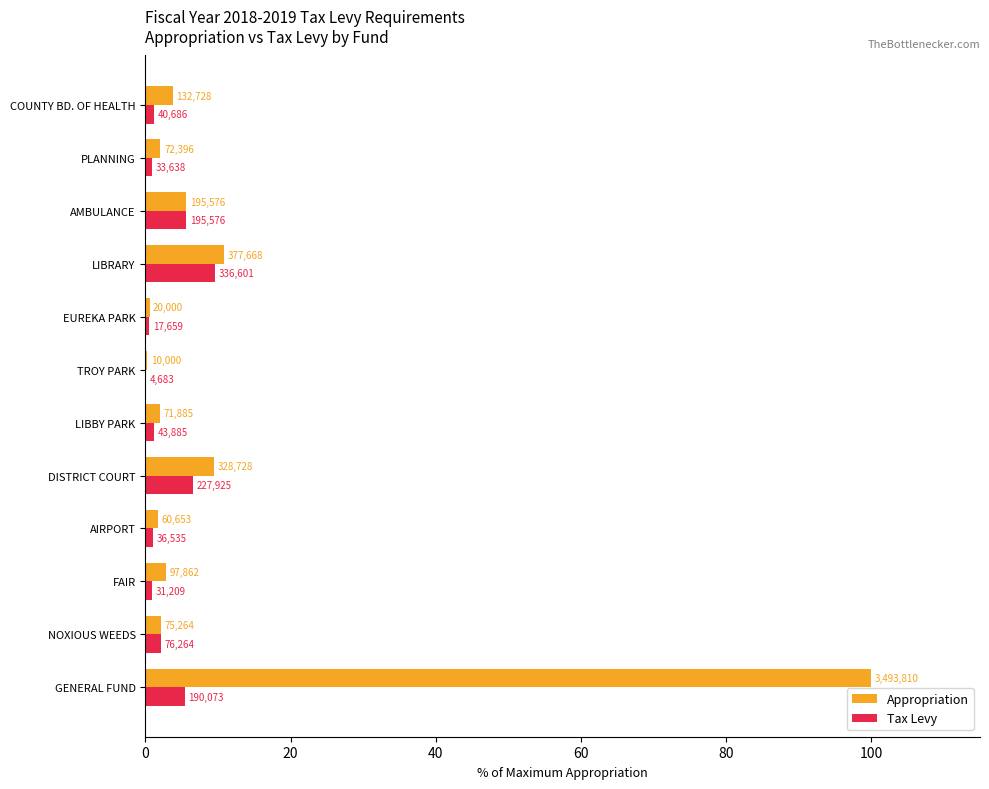

What are all the series names shown in the legend?

Appropriation, Tax Levy